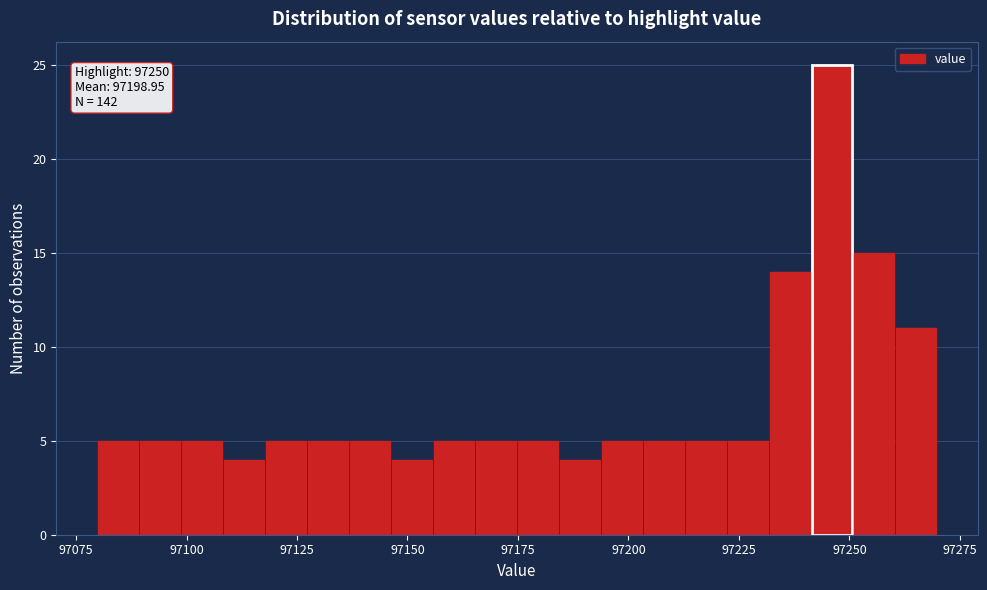

Around what value on the x-axis is the tallest bar? Give the approximate position of its centre, as read against the axis.

97245